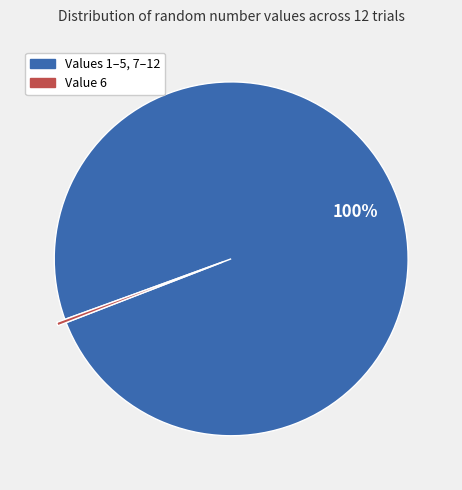

Which slice represents more than half of the pie?

Values 1–5, 7–12